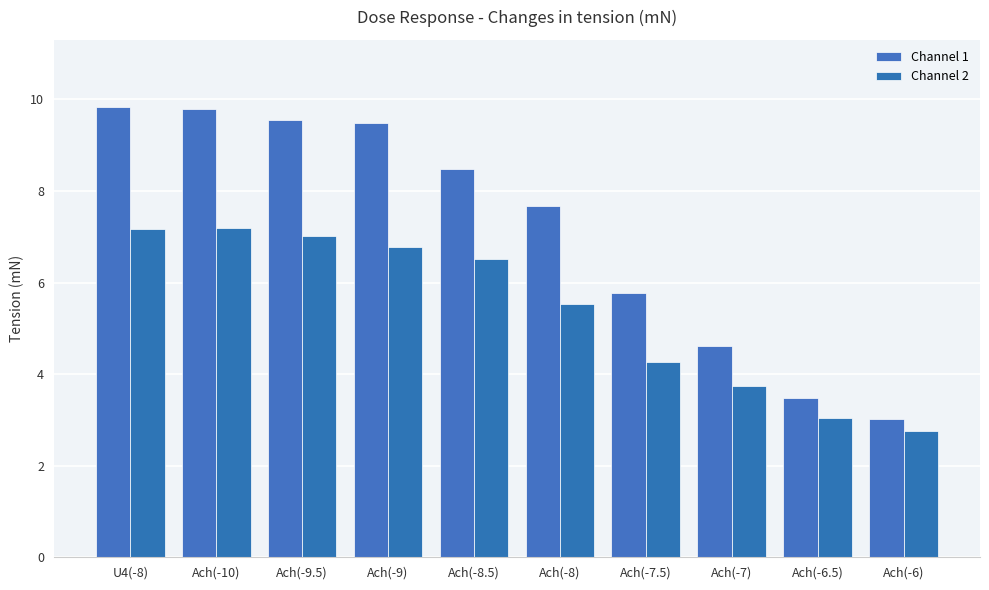

How many values in the Channel 2 series exceed 6?

5